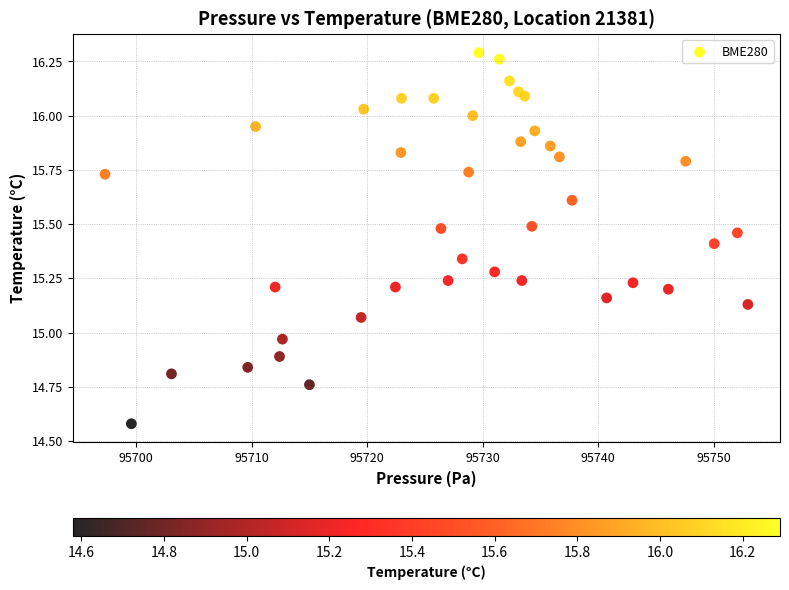

What is the range of X values (max minus min)?

55.6